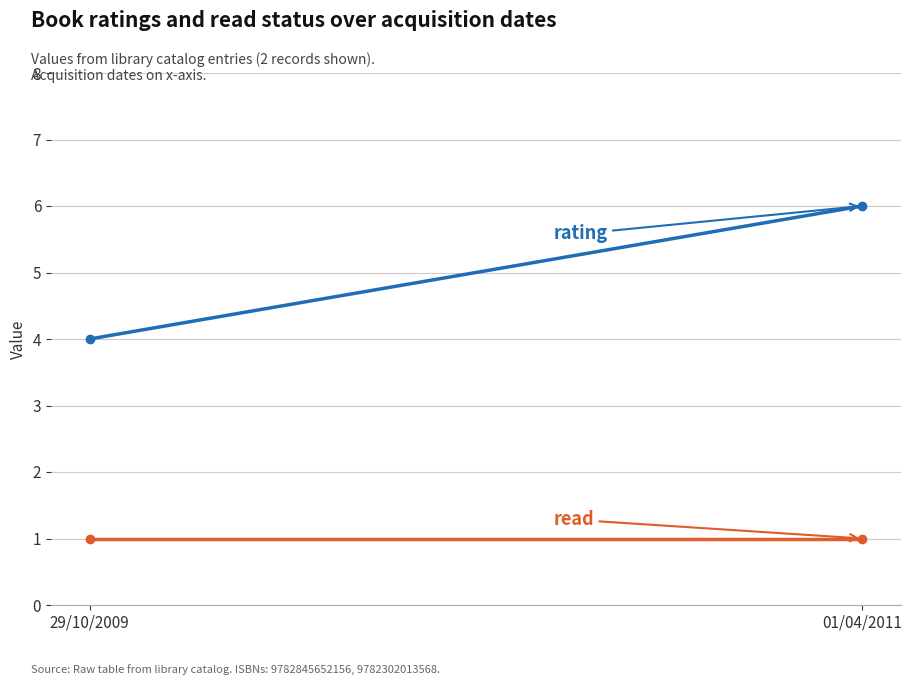

What is the label of the 2nd point from the left?

01/04/2011